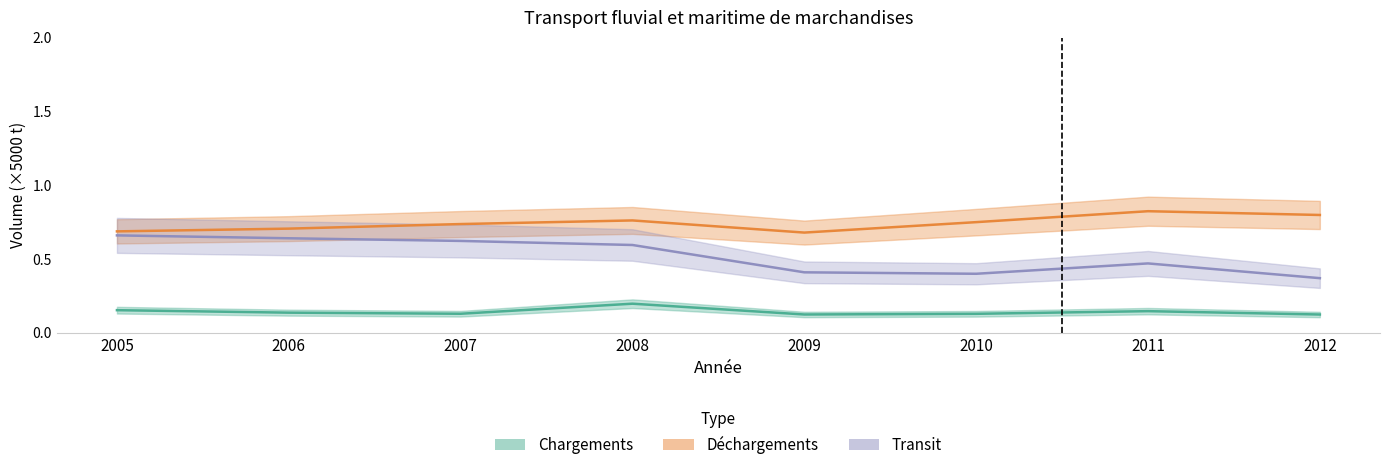

Which series changed the most between 2010 and 2011?

Déchargements